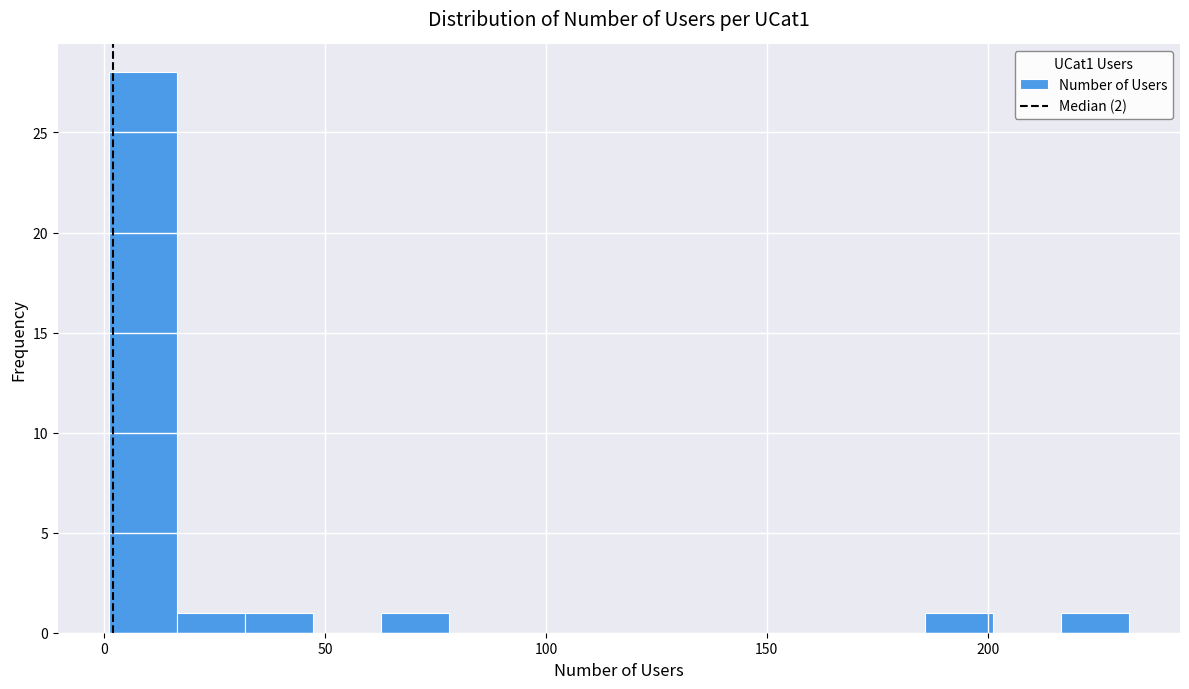

Read against the x-axis, roughly where is the centre of the tallest bar?

10